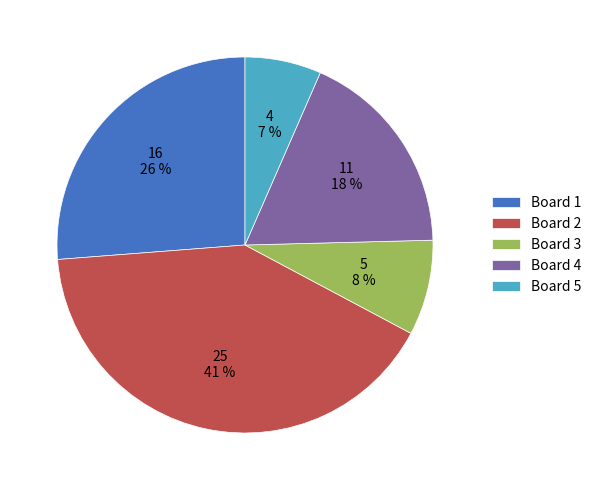

Rank the categories by value from lowest to highest.

Board 5, Board 3, Board 4, Board 1, Board 2